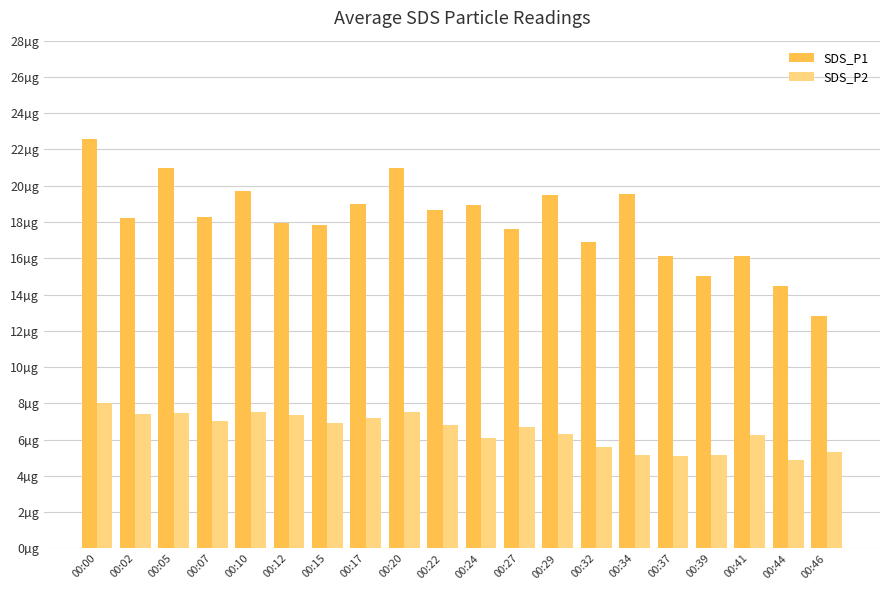

Reading left to right, transcribe all the data shown in this chart.

SDS_P1: 22.6	18.2	21.0	18.3	19.7	18.0	17.8	19.0	21.0	18.7	18.9	17.6	19.5	16.9	19.6	16.1	15.0	16.1	14.5	12.8
SDS_P2: 8.0	7.4	7.5	7.0	7.5	7.3	6.9	7.2	7.5	6.8	6.1	6.7	6.3	5.6	5.1	5.1	5.1	6.2	4.9	5.3